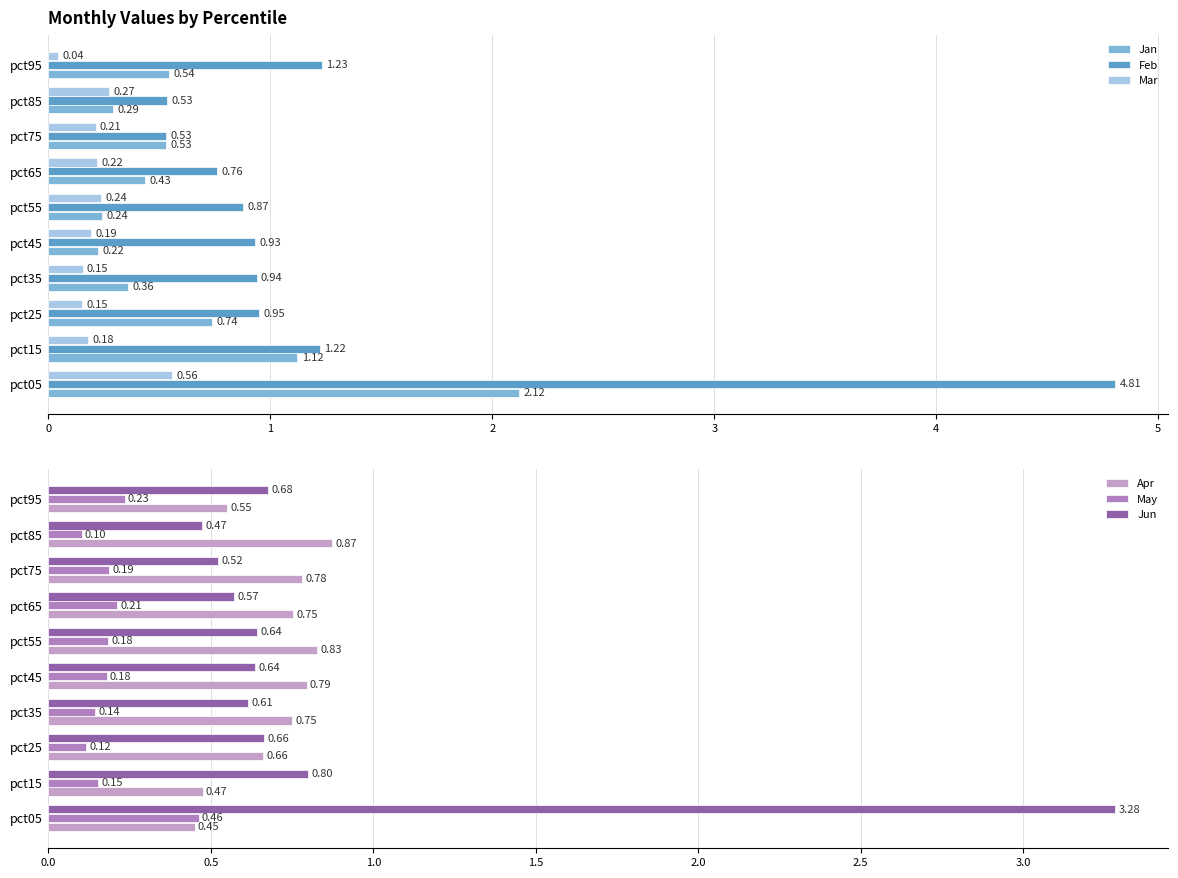

Reading right to left, list all the values displayed in this chart.

Jan: 0.5	0.3	0.5	0.4	0.2	0.2	0.4	0.7	1.1	2.1
Feb: 1.2	0.5	0.5	0.8	0.9	0.9	0.9	1.0	1.2	4.8
Mar: 0.0	0.3	0.2	0.2	0.2	0.2	0.2	0.1	0.2	0.6
Apr: 0.5	0.9	0.8	0.8	0.8	0.8	0.8	0.7	0.5	0.4
May: 0.2	0.1	0.2	0.2	0.2	0.2	0.1	0.1	0.2	0.5
Jun: 0.7	0.5	0.5	0.6	0.6	0.6	0.6	0.7	0.8	3.3